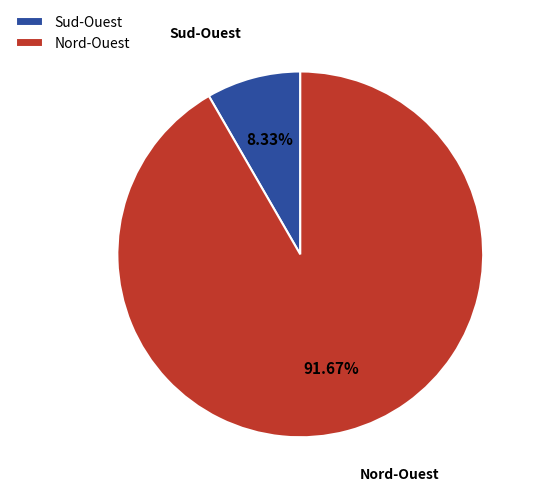

Rank the categories by value from highest to lowest.

Nord-Ouest, Sud-Ouest